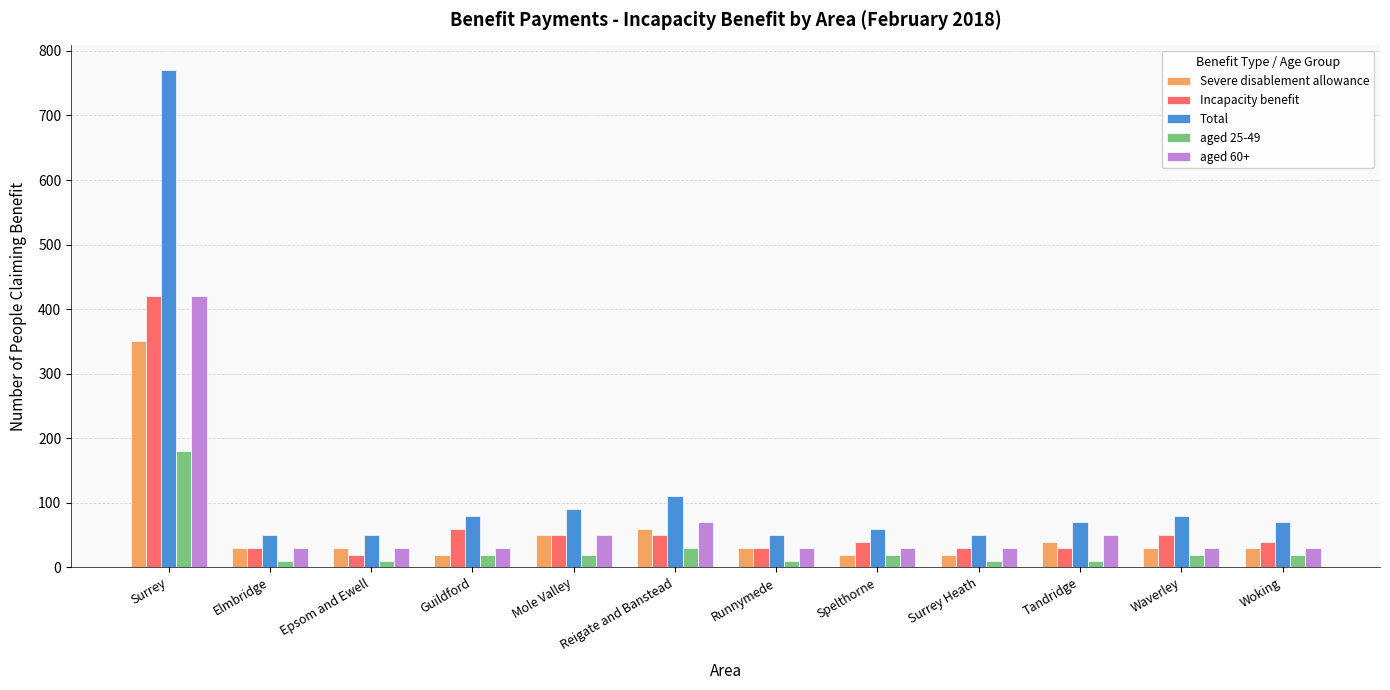

How many data points in aged 60+ are above 30?

4